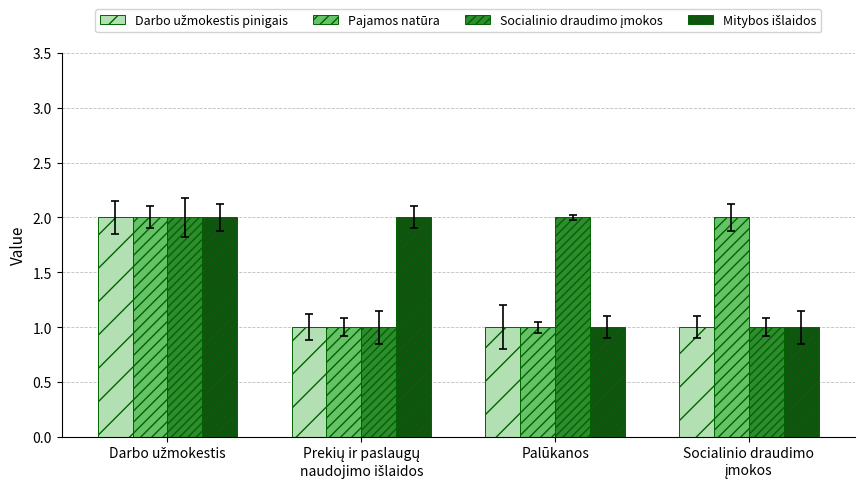

At how many categories does at least one series exceed 1?

4